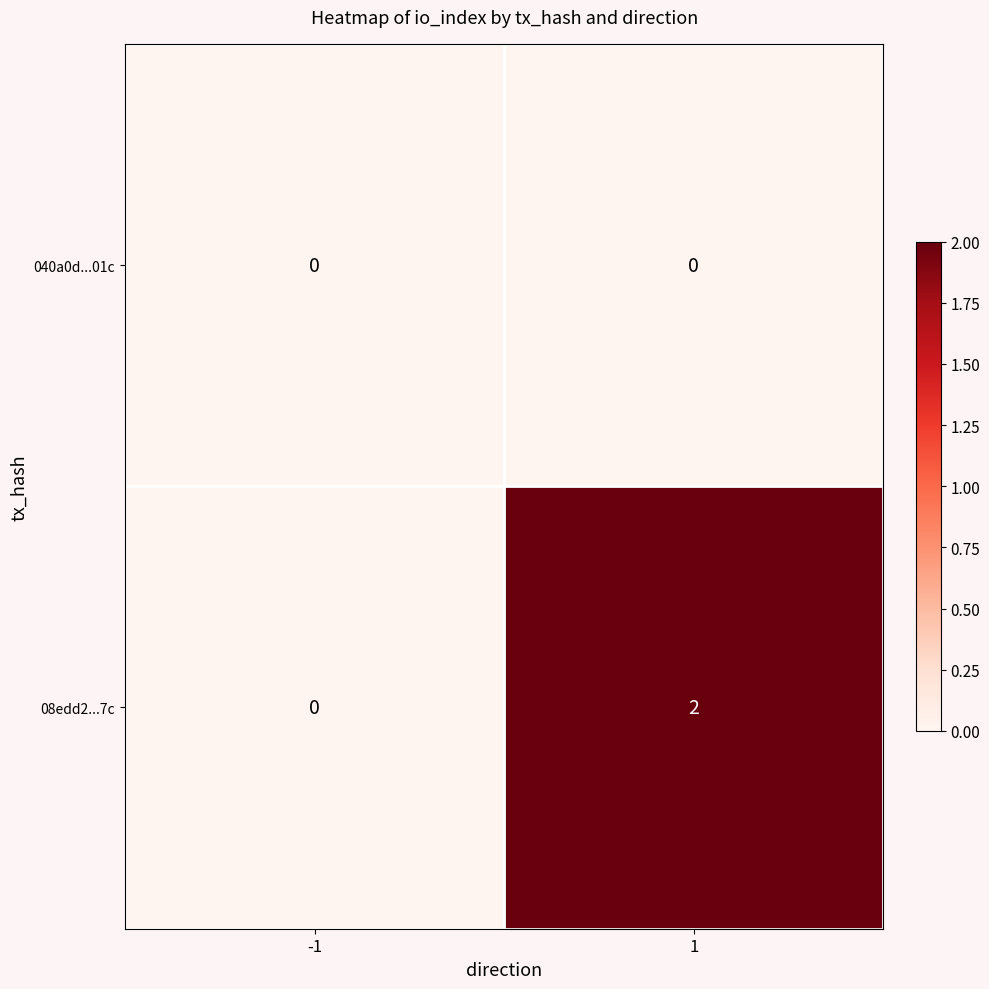

Rank the series by their maximum value, from highest to lowest.

08edd2...7c, 040a0d...01c